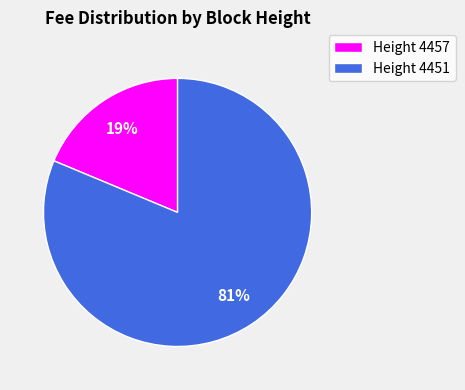

Rank the categories by value from highest to lowest.

Height 4451, Height 4457